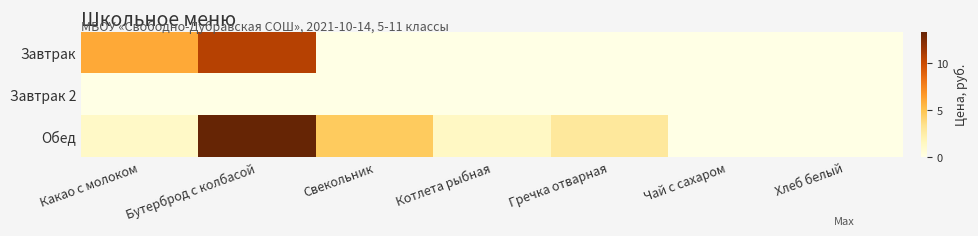

Which series changed the most between Бутерброд с колбасой and Гречка отварная?

Завтрак